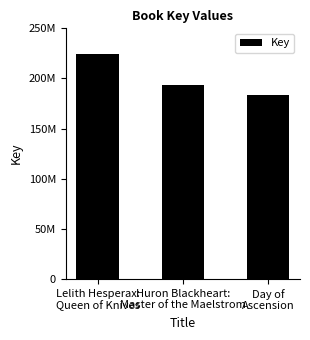

Reading left to right, what are all the values shown in this chart?

Lelith Hesperax:
Queen of Knives=224496953	Huron Blackheart:
Master of the Maelstrom=193537783	Day of
Ascension=183945465